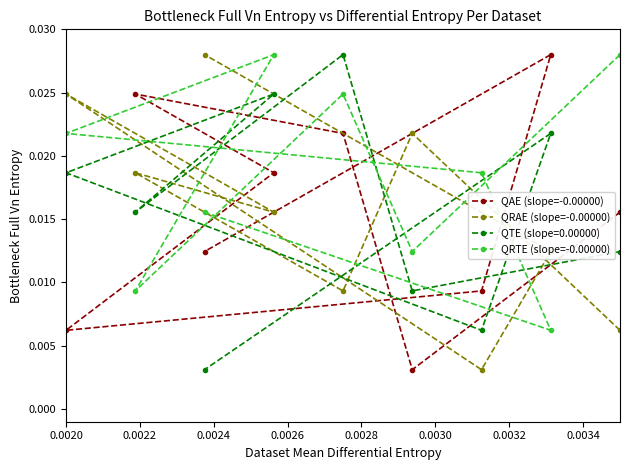

What are all the series names shown in the legend?

QAE (slope=-0.00000), QRAE (slope=-0.00000), QTE (slope=0.00000), QRTE (slope=-0.00000)